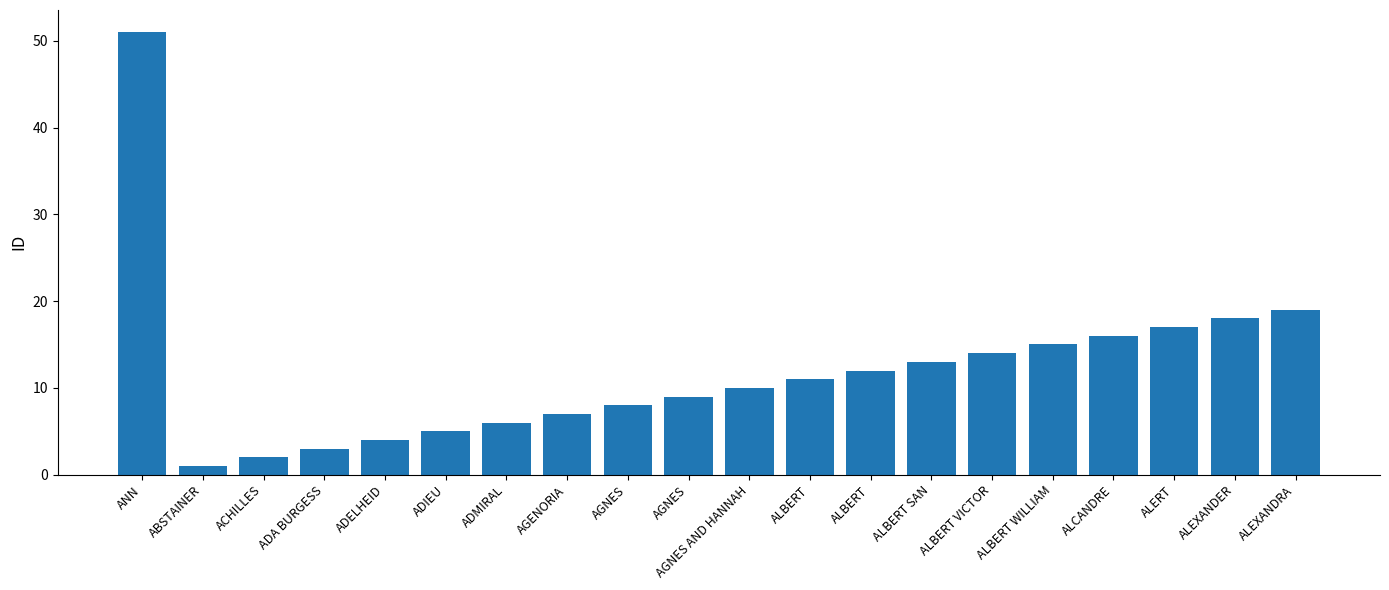

What is the sum of the values at ALBERT SAN and ADIEU?

18